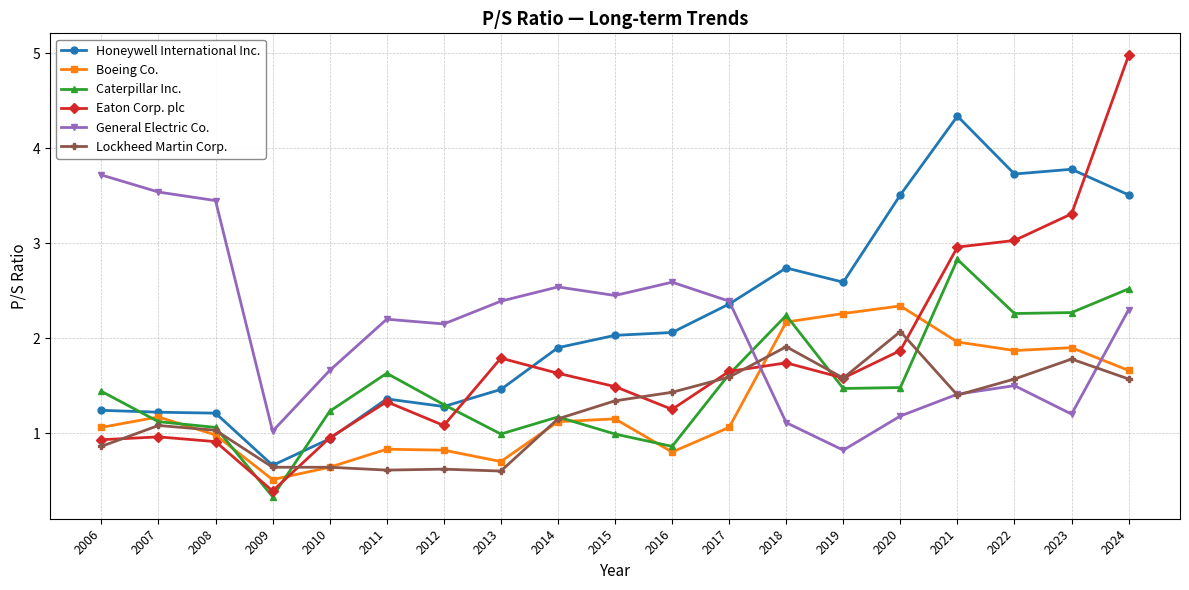

What is the average value of the Caterpillar Inc. series?

1.5